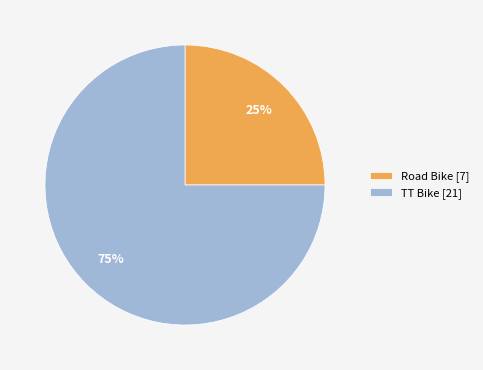

The TT Bike slice represents 82% of the pie. True or false?

False